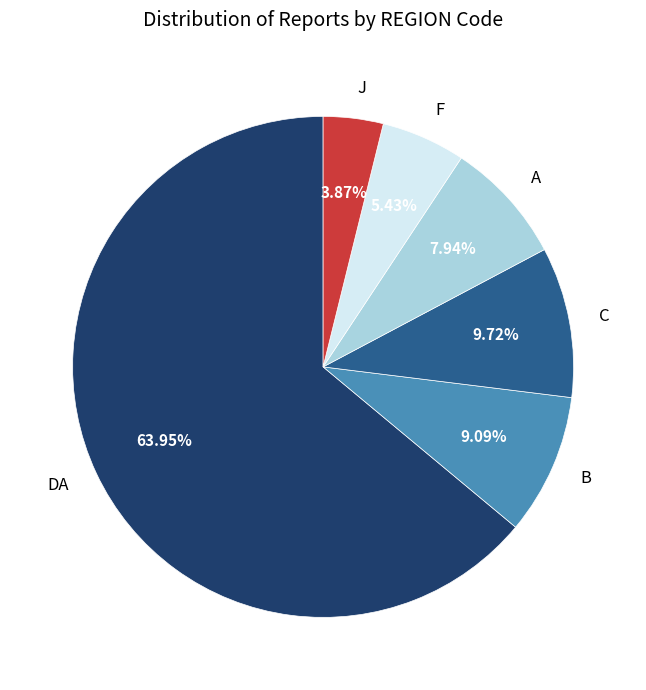

What is the ratio of the value at F to the value at C?

0.6